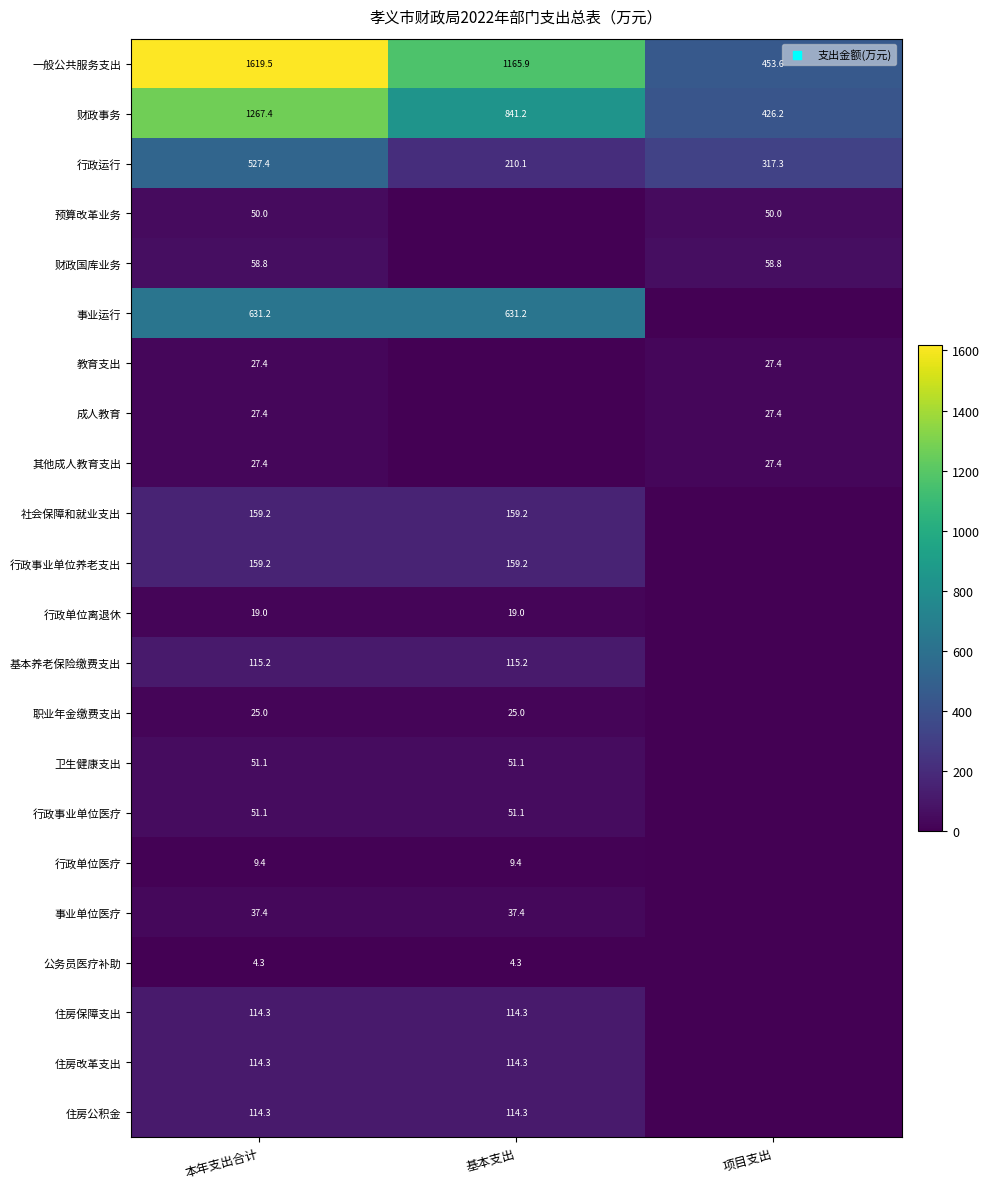

Is the value of 住房公积金 at 基本支出 greater than the value of 财政事务 at 本年支出合计?

No